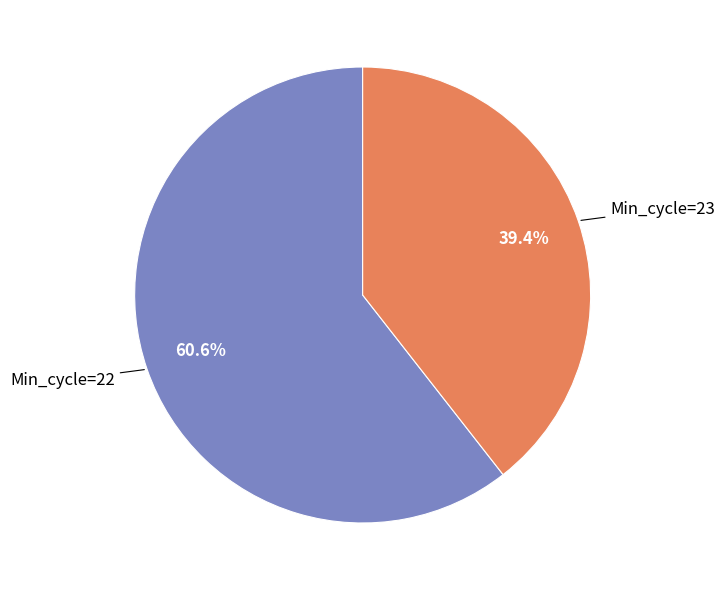

Is there a majority slice in this chart?

Yes